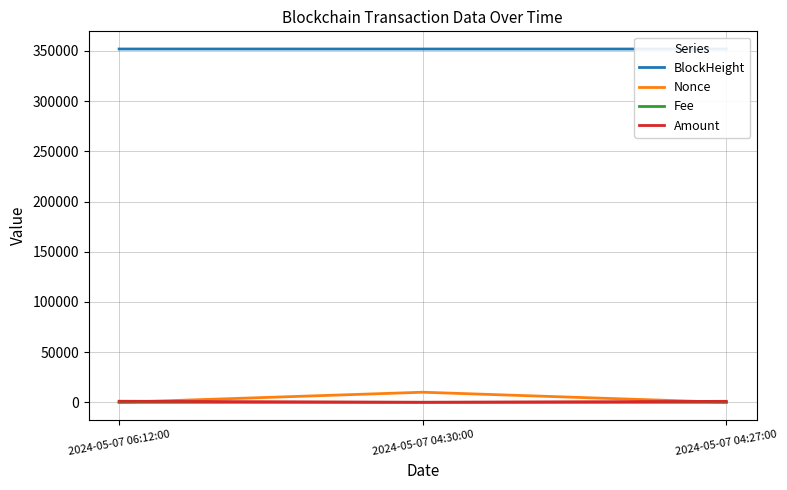

Reading left to right, list all the values displayed in this chart.

BlockHeight: 2024-05-07 06:12:00=351963.0	2024-05-07 04:30:00=351943.0	2024-05-07 04:27:00=351942.0
Nonce: 2024-05-07 06:12:00=0.0	2024-05-07 04:30:00=10080.0	2024-05-07 04:27:00=2.0
Fee: 2024-05-07 06:12:00=0.0	2024-05-07 04:30:00=0.2	2024-05-07 04:27:00=0.2
Amount: 2024-05-07 06:12:00=1096.3	2024-05-07 04:30:00=97.0	2024-05-07 04:27:00=1000.3